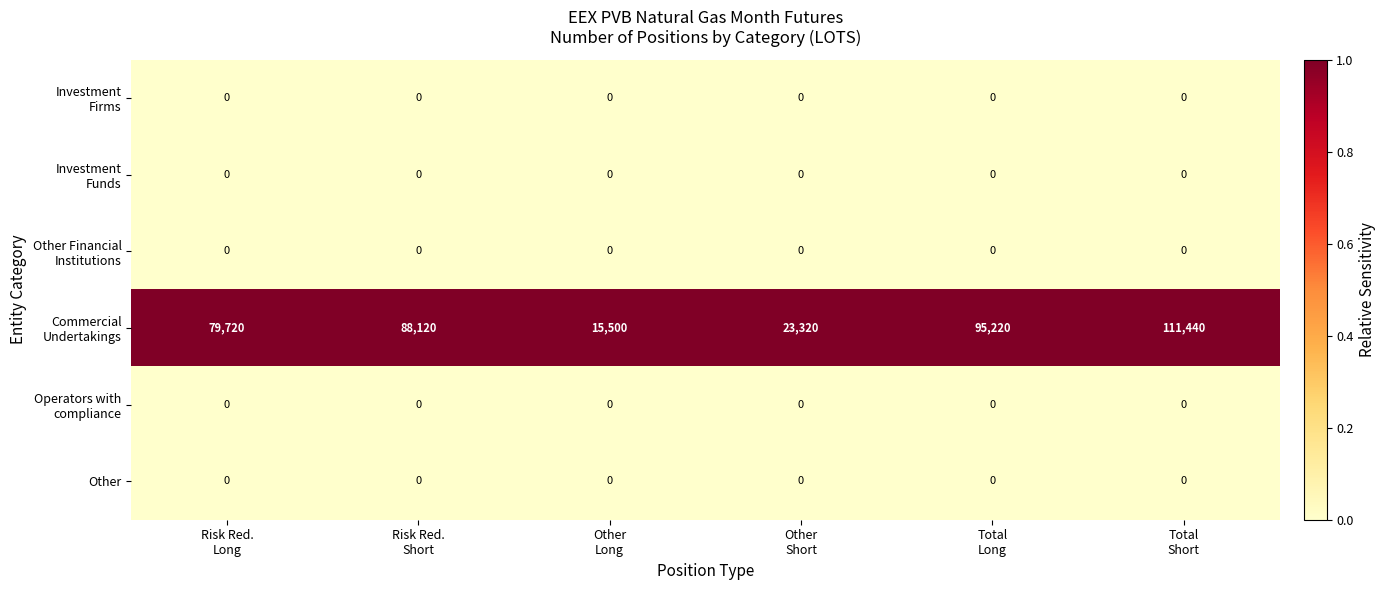

At how many categories does at least one series exceed 37523?

4